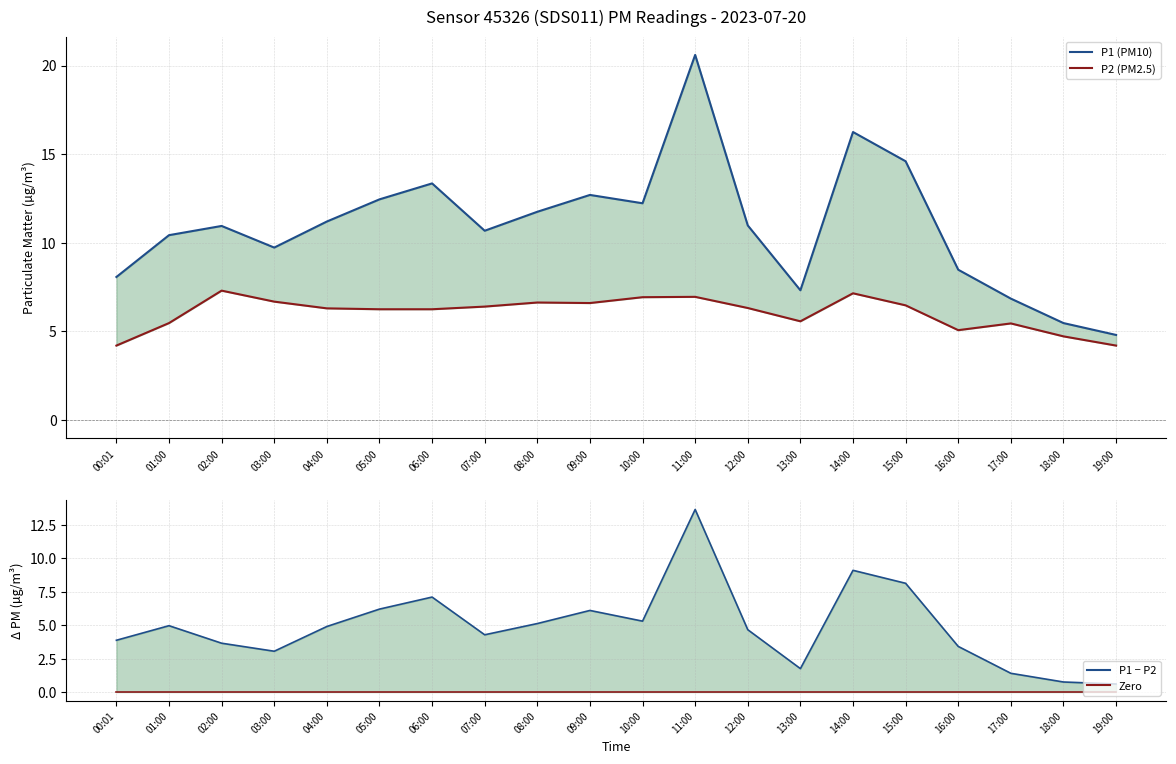

At which label is P1 (PM10) closest to 12?

10:00